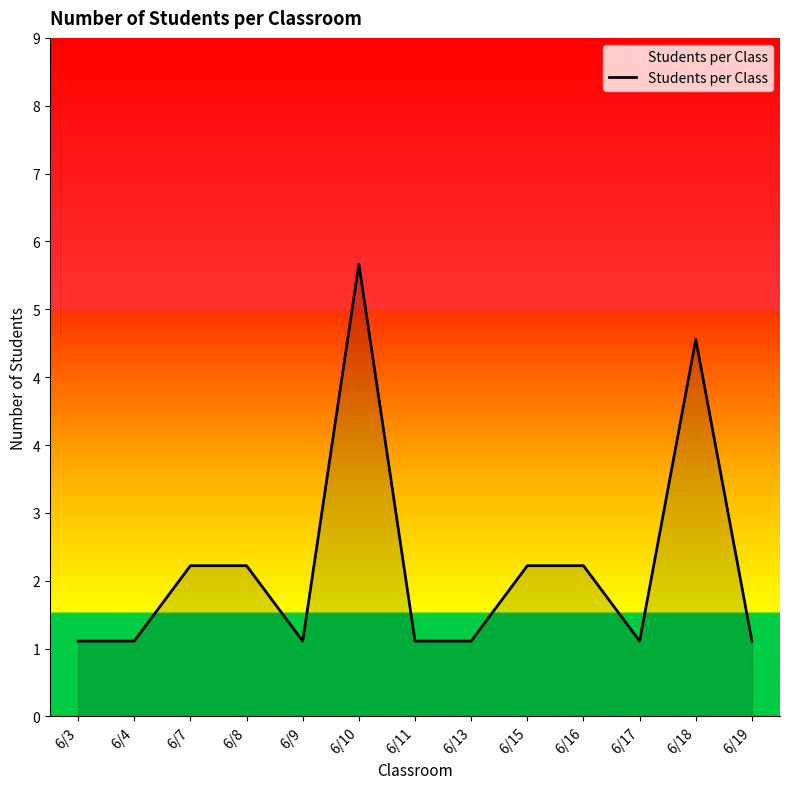

What is the value of the 5th point from the left?

1